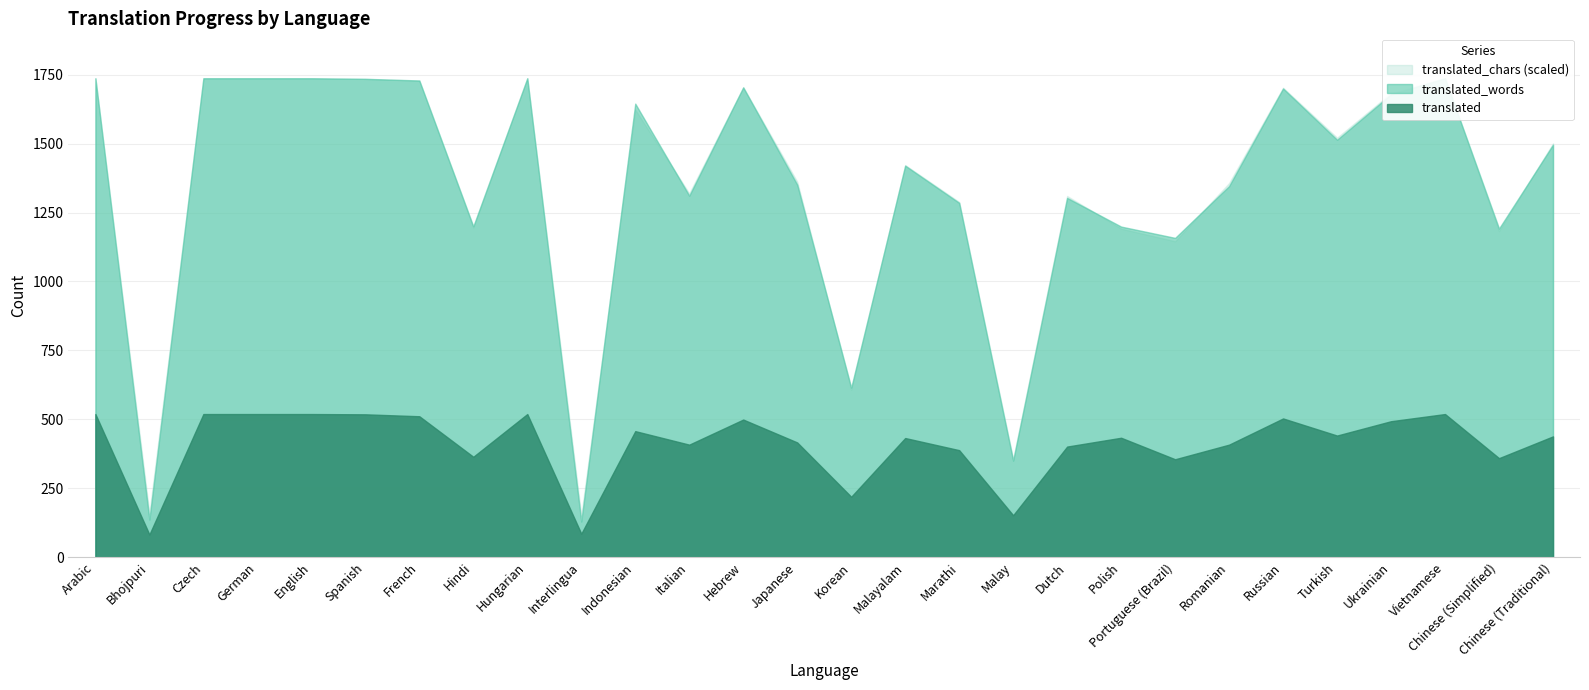

What is the total value across all series at Spanish?

12994